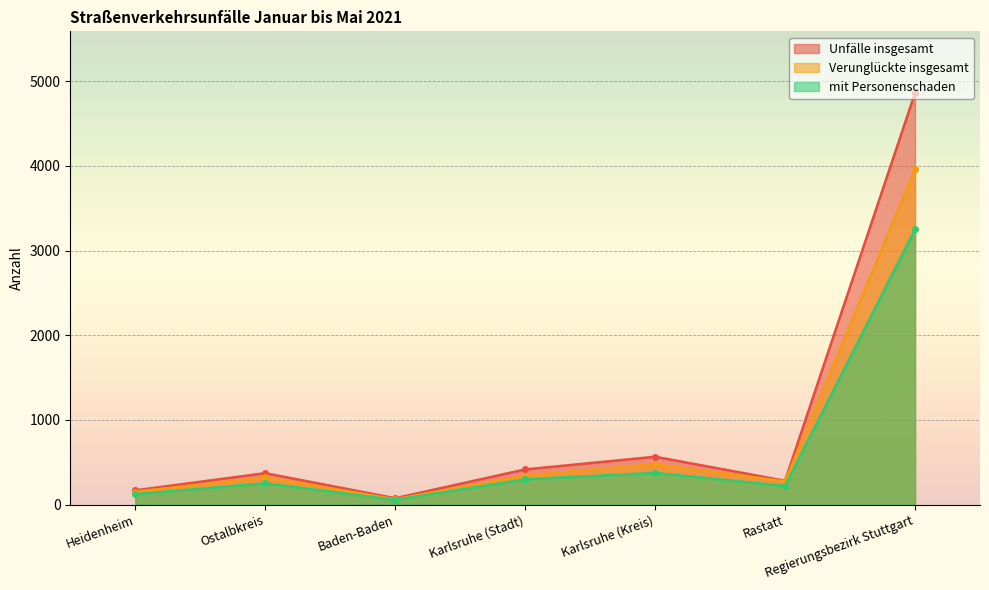

List the series in order of their overall mean, lowest first.

mit Personenschaden, Verunglückte insgesamt, Unfälle insgesamt